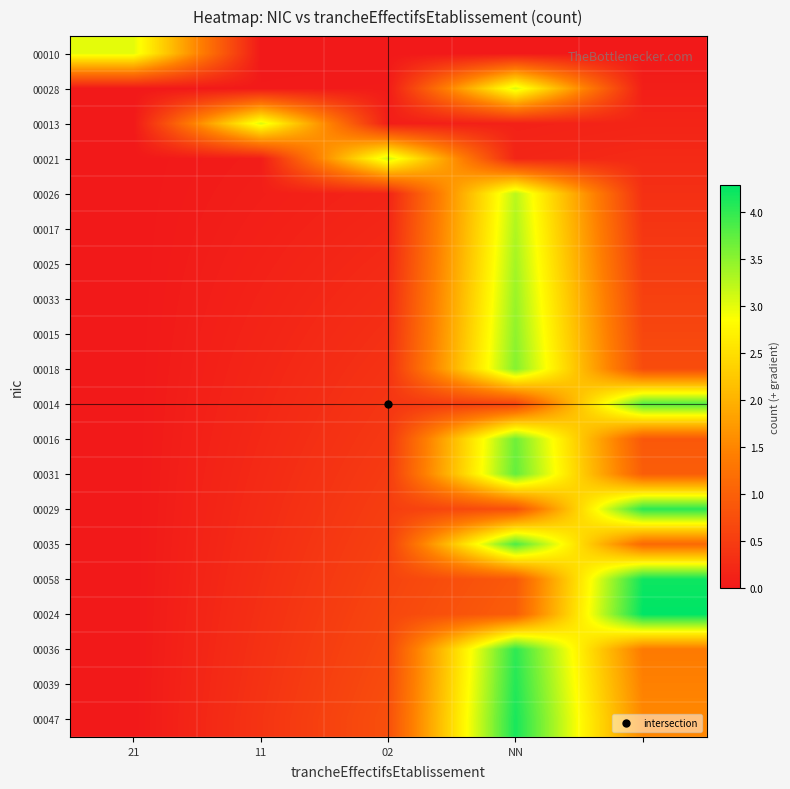

How many distinct data groups are displayed?

20